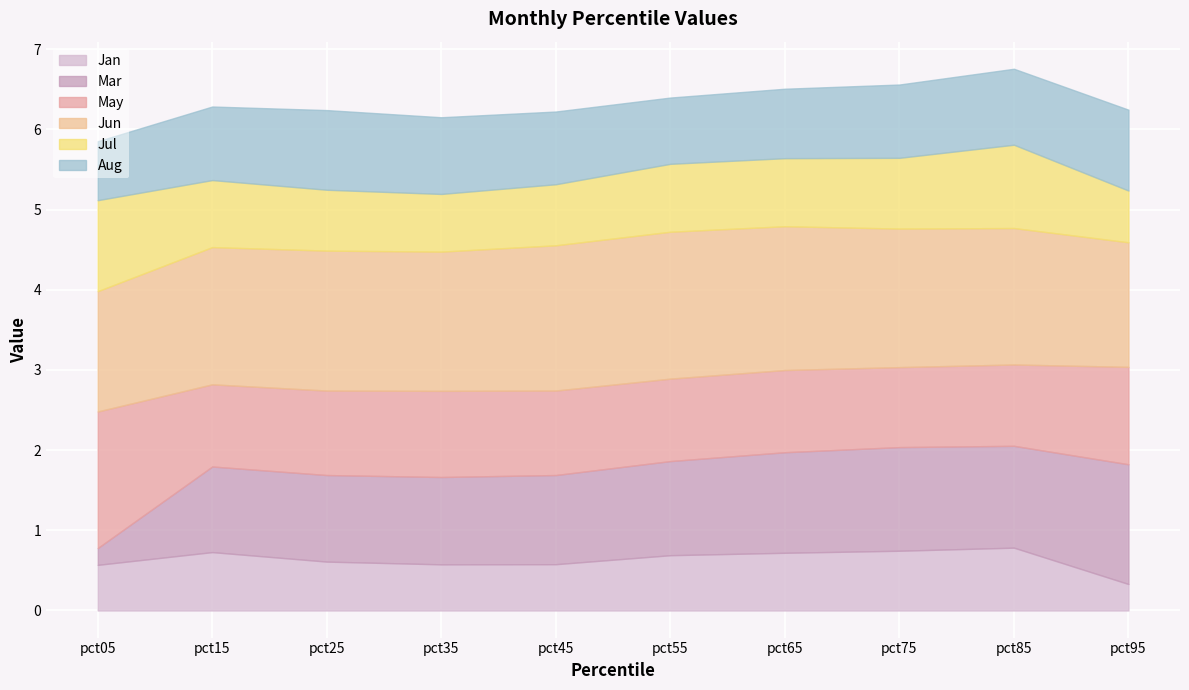

How many categories are shown in the chart?

10